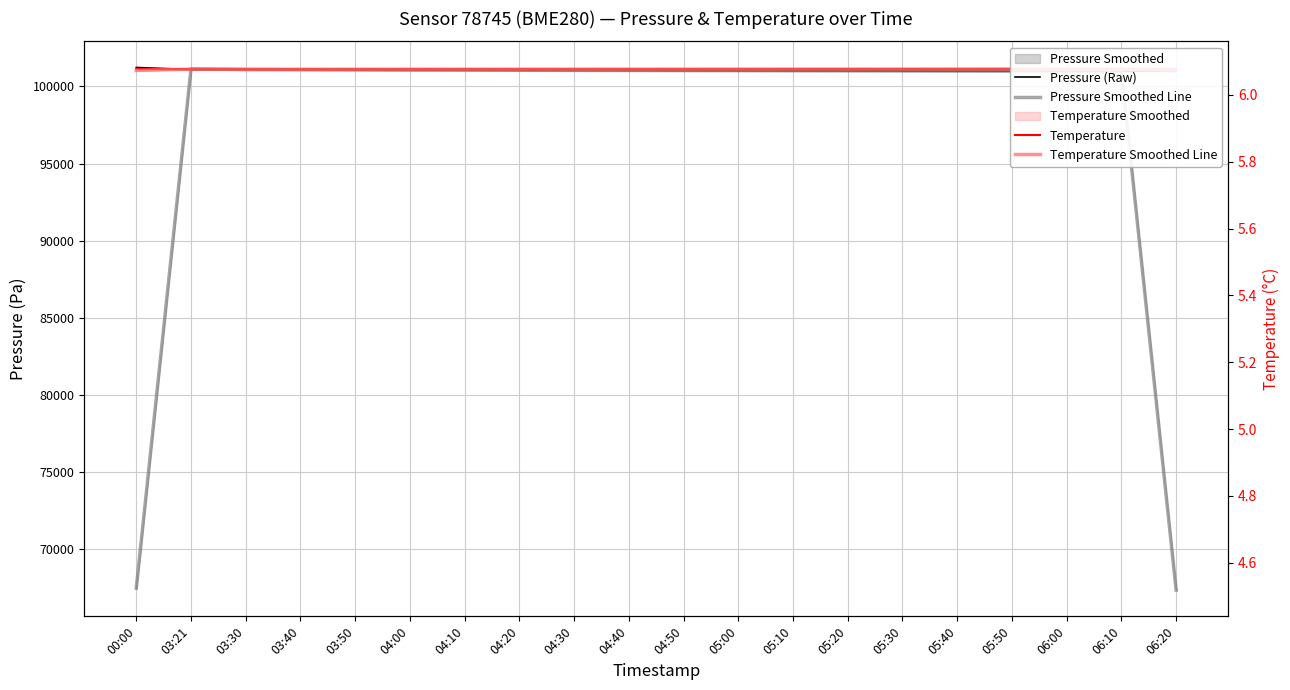

What is the label of the 15th point from the right?

04:00